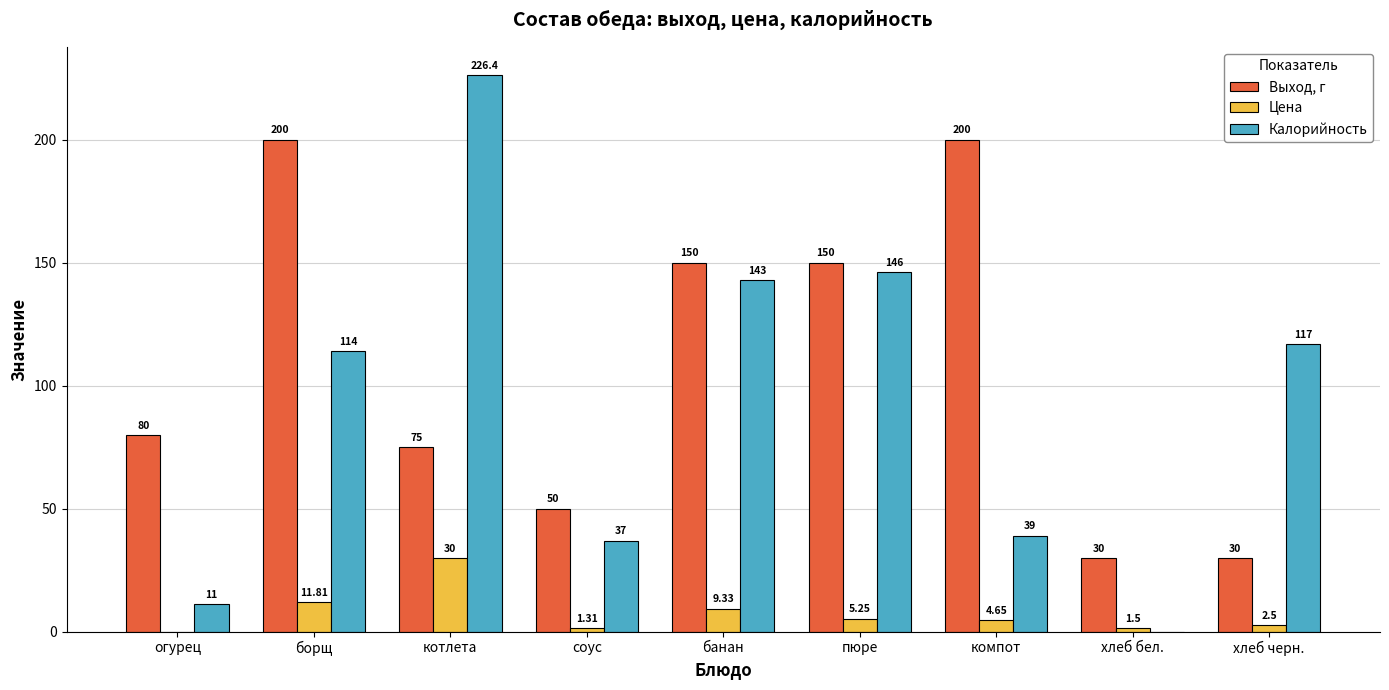

Are the bars horizontal?

No